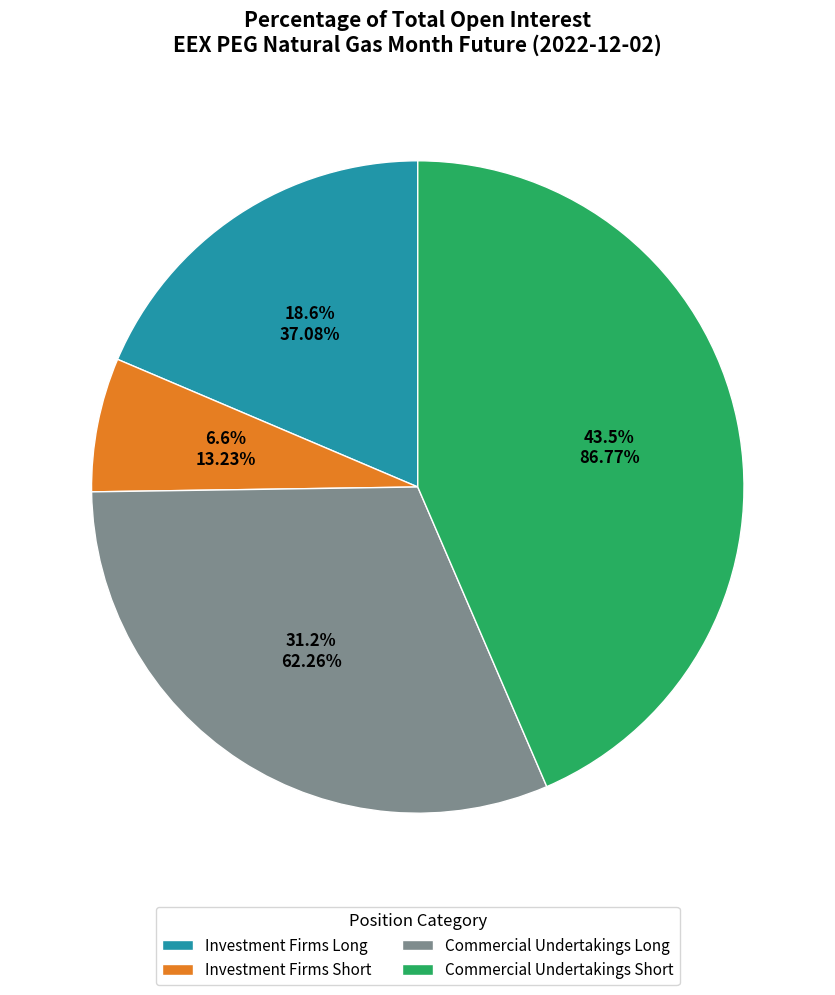

True or false: Investment Firms Long accounts for 24% of the total.

False